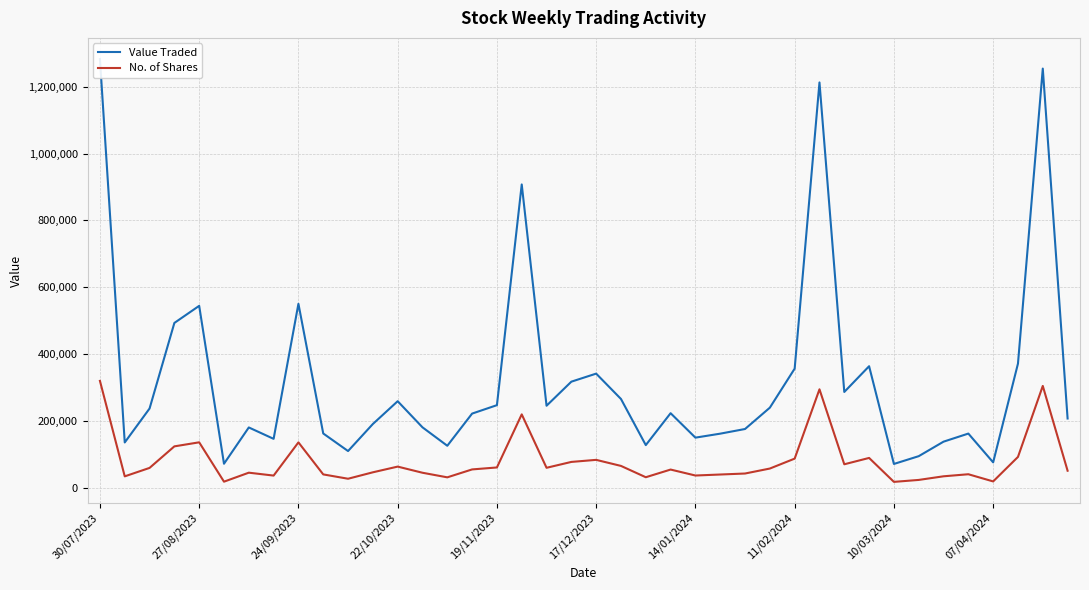

Reading right to left, what are all the values shown in this chart?

Value Traded: 206860	1254394	371237	75560	161728	137523	94115	70813	363397	286343	1212903	356177	239313	175448	161488	149582	222735	127249	265298	341226	317134	245080	907516	246792	221578	125256	180434	258626	190417	109444	162043	550282	145983	180073	71427	544136	492952	236774	135177	1282988
No. of Shares: 50539	304377	91863	18491	40003	33848	22995	17149	88809	69826	294235	86759	57071	42180	39196	36190	54022	31047	64940	83058	76894	59322	219221	60318	54437	30732	44480	62867	45812	26541	39507	135419	35993	44673	17758	135573	123451	58958	33687	319502